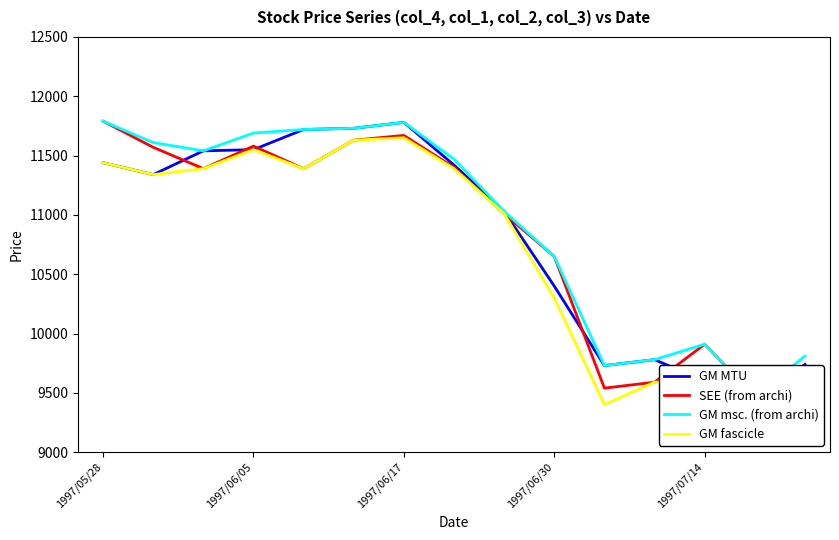

Reading left to right, list all the values displayed in this chart.

GM MTU: 11440	11340	11540	11550	11720	11730	11780	11420	11030	10400	9730	9780	9600	9390	9740
SEE (from archi): 11790	11570	11390	11580	11390	11630	11670	11400	11010	10650	9540	9590	9910	9470	9600
GM msc. (from archi): 11790	11610	11540	11690	11720	11730	11780	11470	11030	10650	9730	9780	9910	9470	9810
GM fascicle: 11440	11340	11390	11550	11390	11630	11650	11390	11010	10300	9400	9590	9600	9390	9600